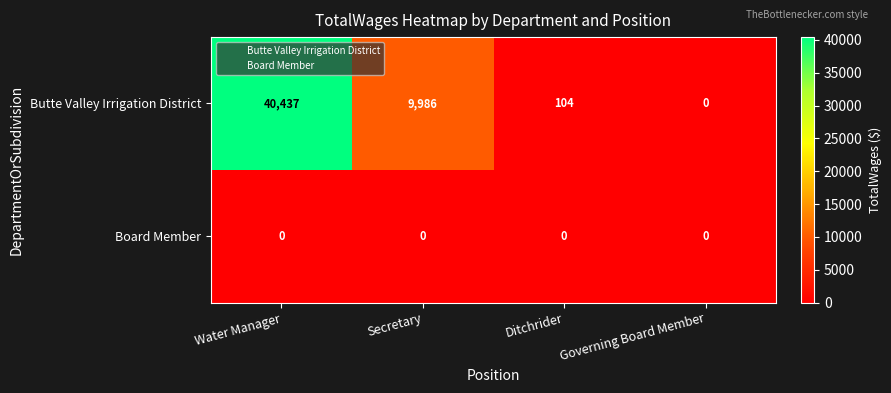

How many series are shown in this chart?

2